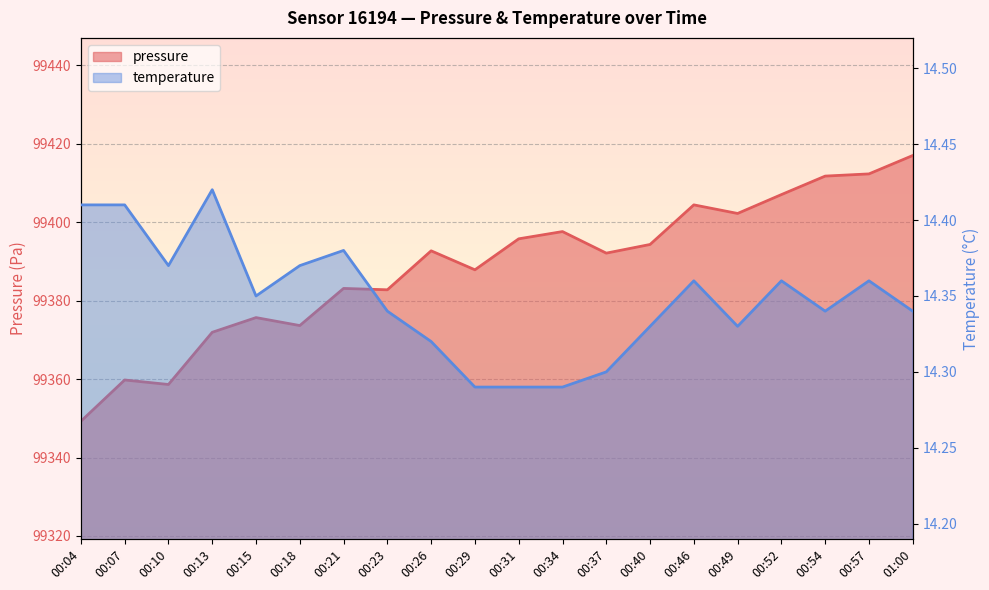

What is the approximate value of temperature at 00:54?

14.3